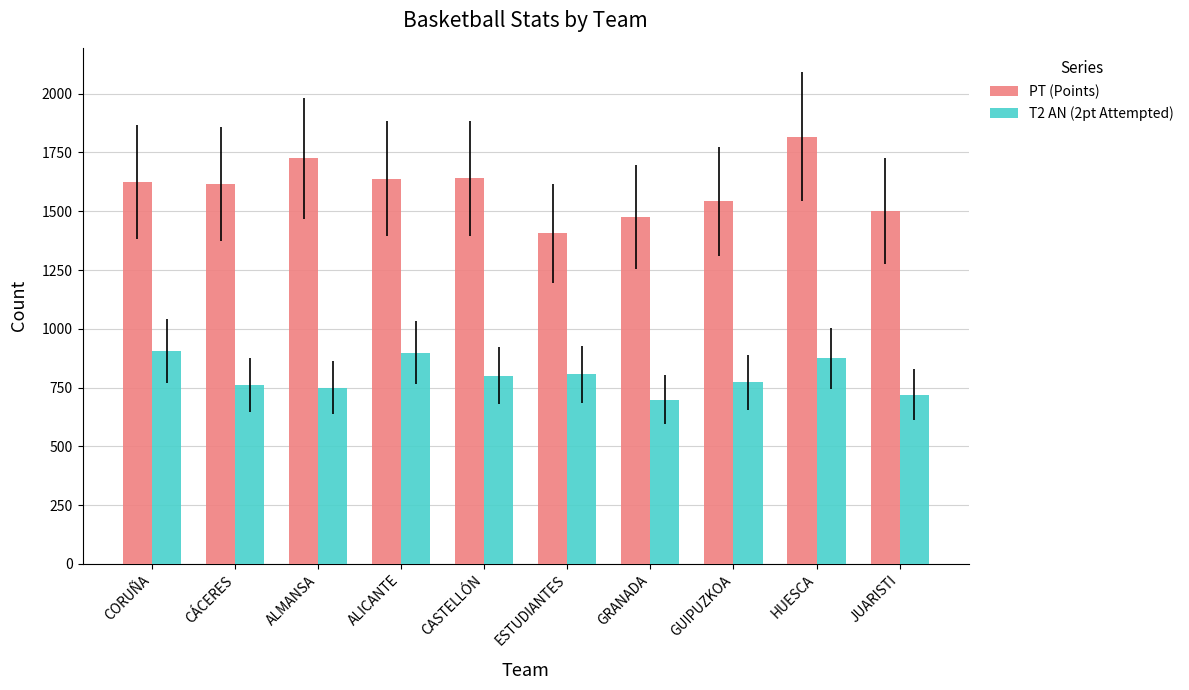

What is the label of the 2nd bar from the left?

CÁCERES